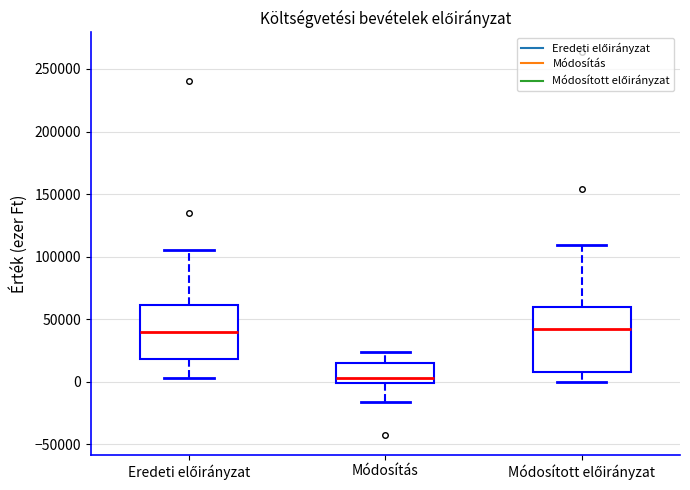

Reading left to right, transcribe this box plot: for each box, give where its median line is, the range the box spans, and where its two whiskers end, as read against the y-axis. The values are not printed on the chart, so give them approximately, as read against the axis.

Eredeti előirányzat: median 40000, box 20000 to 60000, whiskers 5000 to 105000
Módosítás: median 5000, box 0 to 15000, whiskers -15000 to 25000
Módosított előirányzat: median 40000, box 10000 to 60000, whiskers 0 to 110000